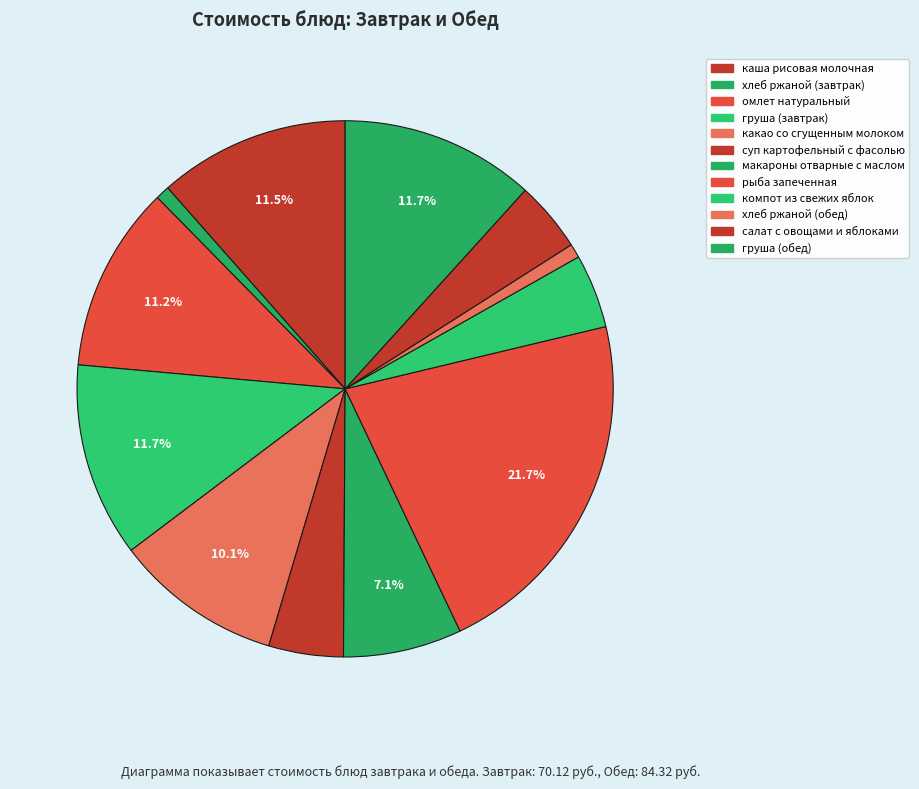

Is компот из свежих яблок the majority of the pie?

No